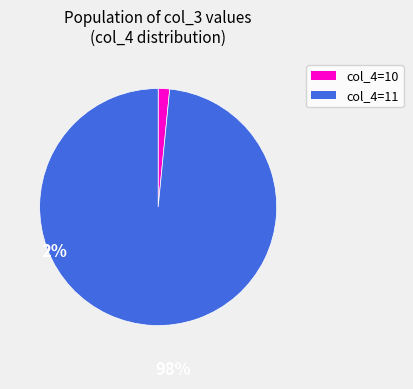

Does any single category account for the majority?

Yes